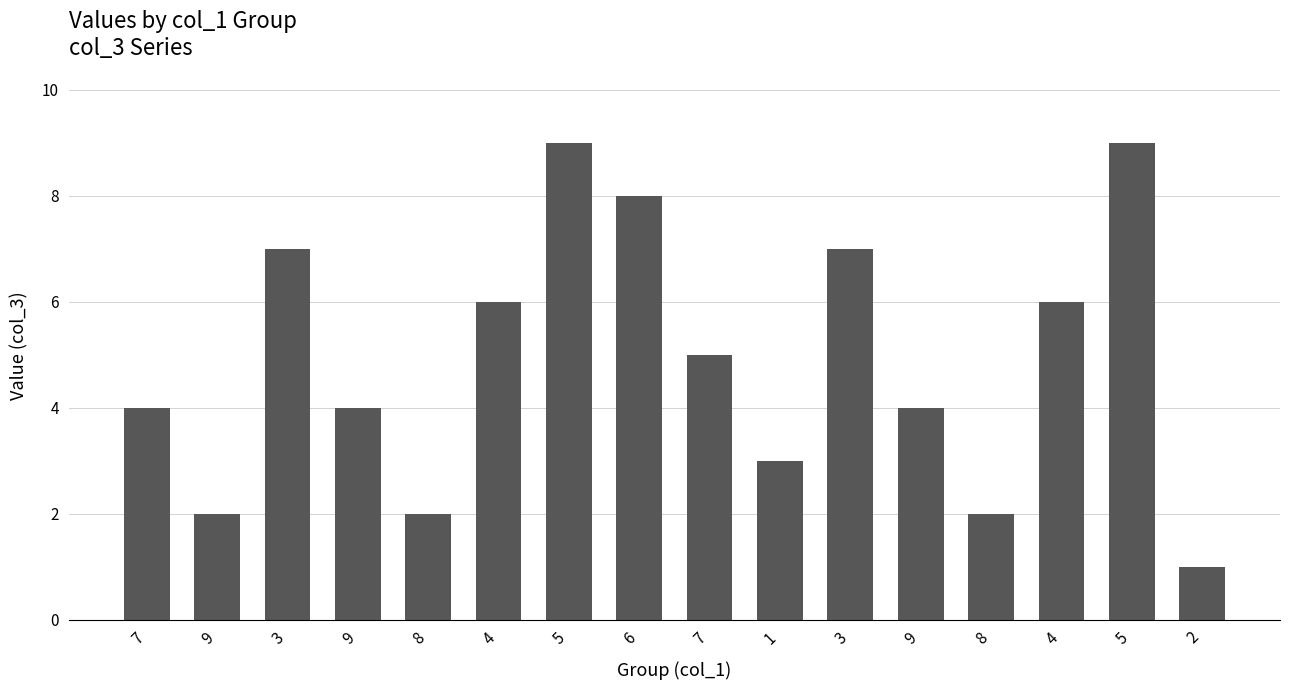

How many bars are there in total?

16